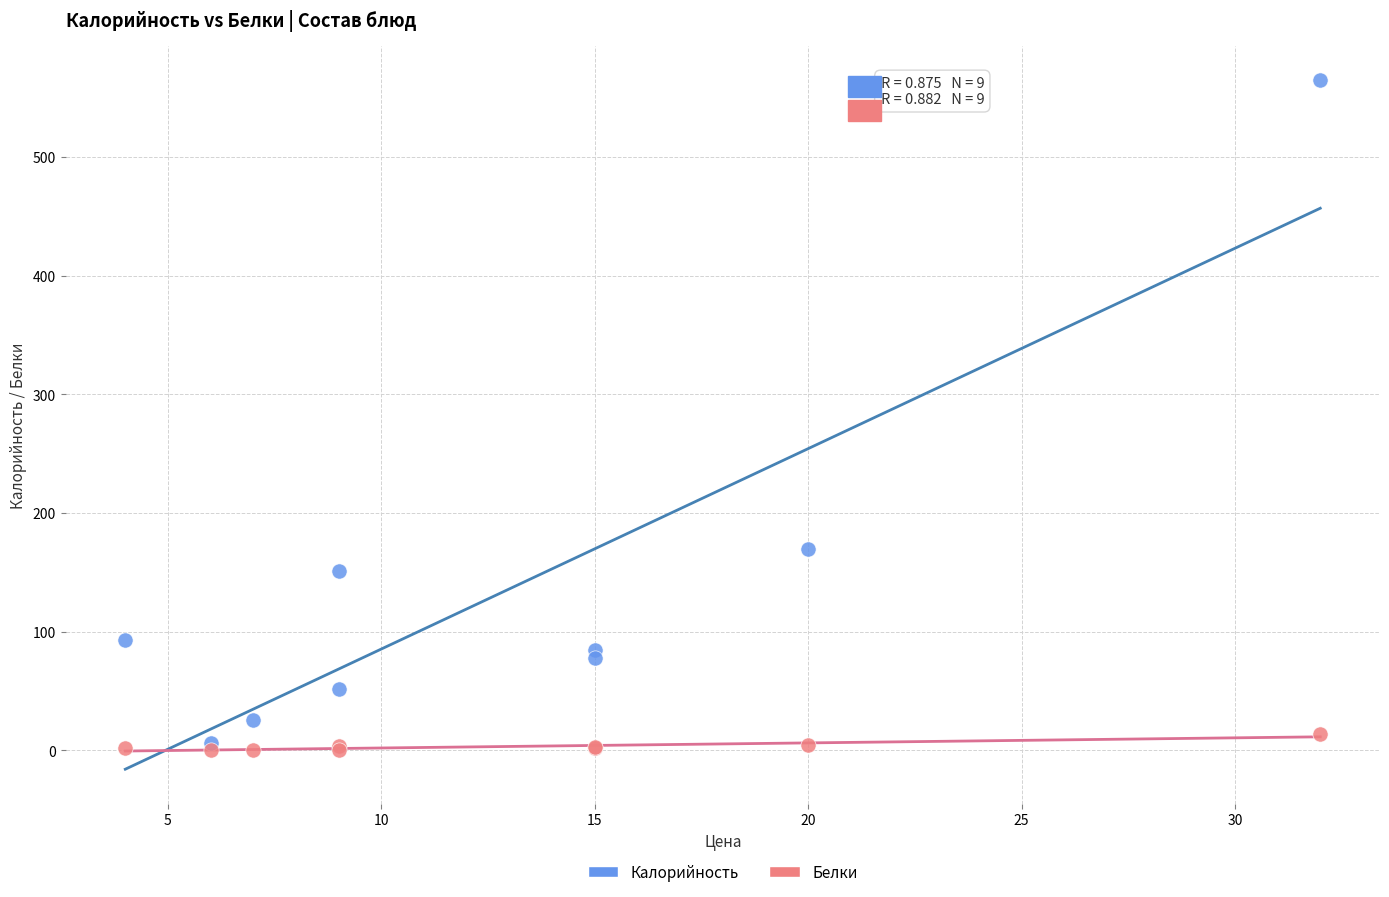

Across all series, what Y value is closest to 282?

169.8